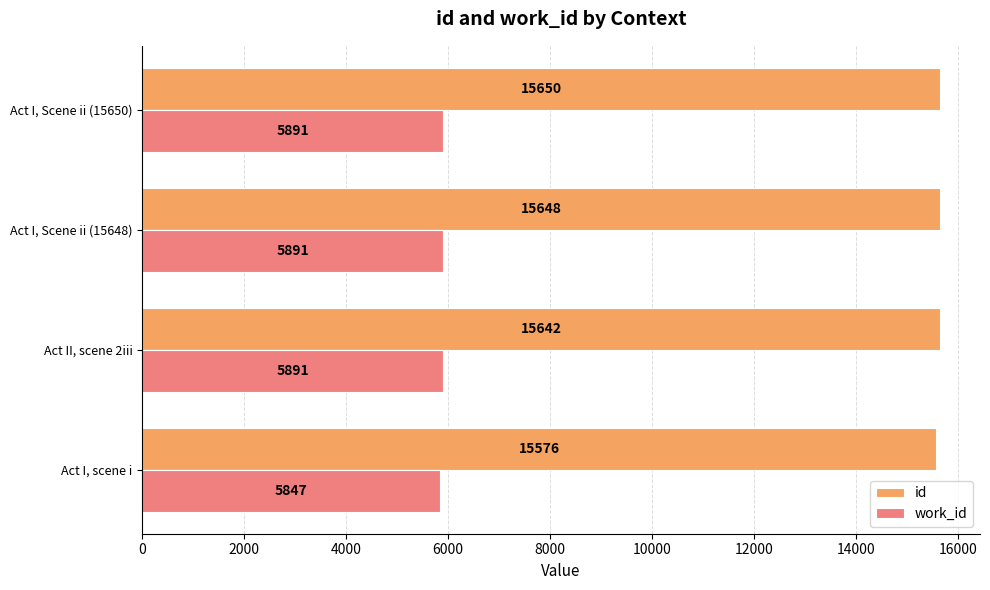

Which series changed the most between Act II, scene 2iii and Act I, Scene ii (15648)?

id